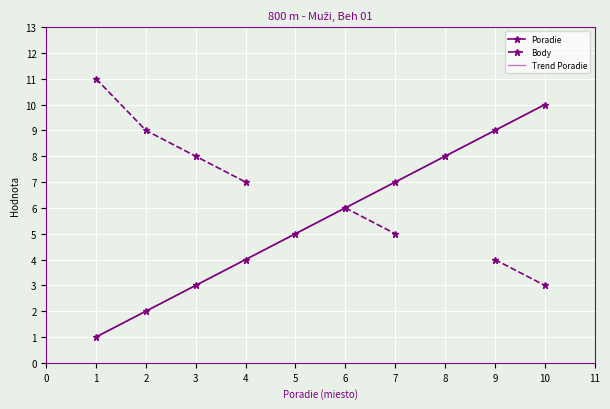

List the labels in order of Poradie value, smallest first.

1, 2, 3, 4, 5, 6, 7, 8, 9, 10